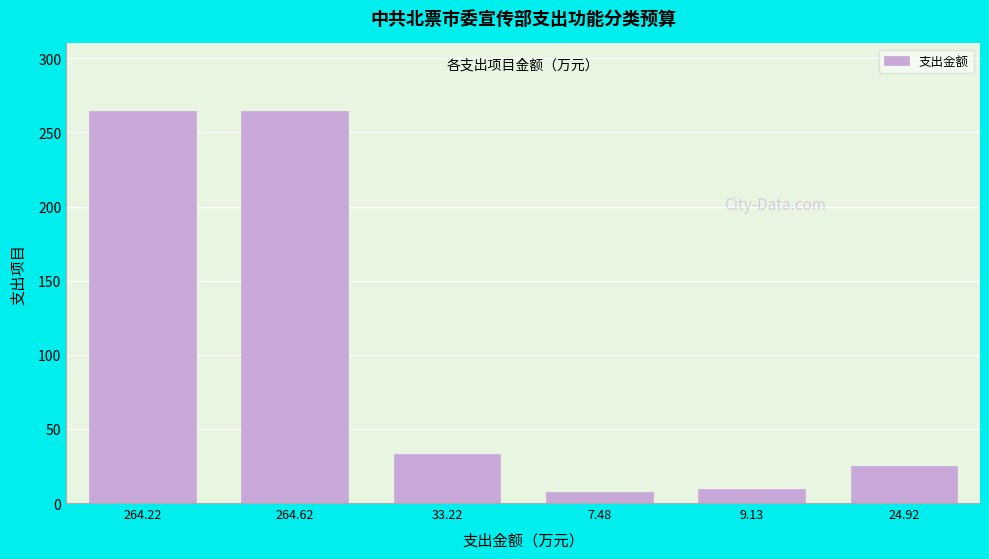

True or false: the data shows 131.5 at 264.62.

False